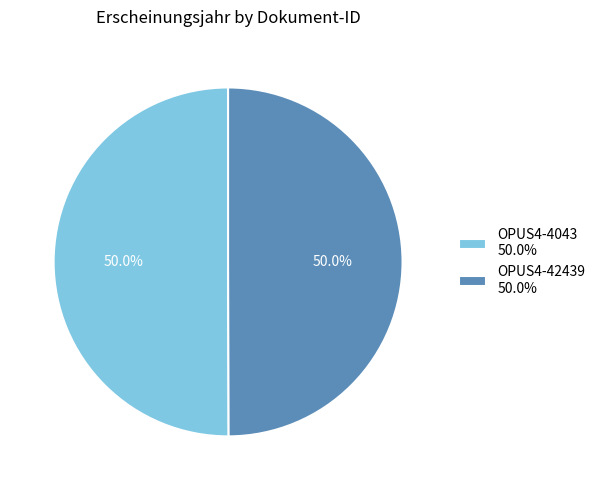

What portion of the pie excludes OPUS4-42439?

50.0%